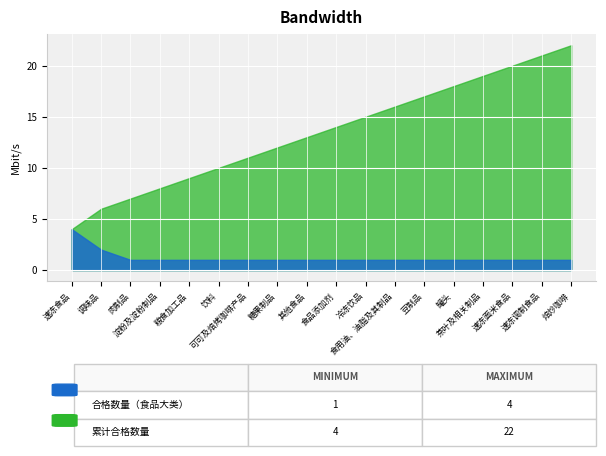

True or false: 合格数量（食品大类） has more than 1 points higher than both neighbors.

False